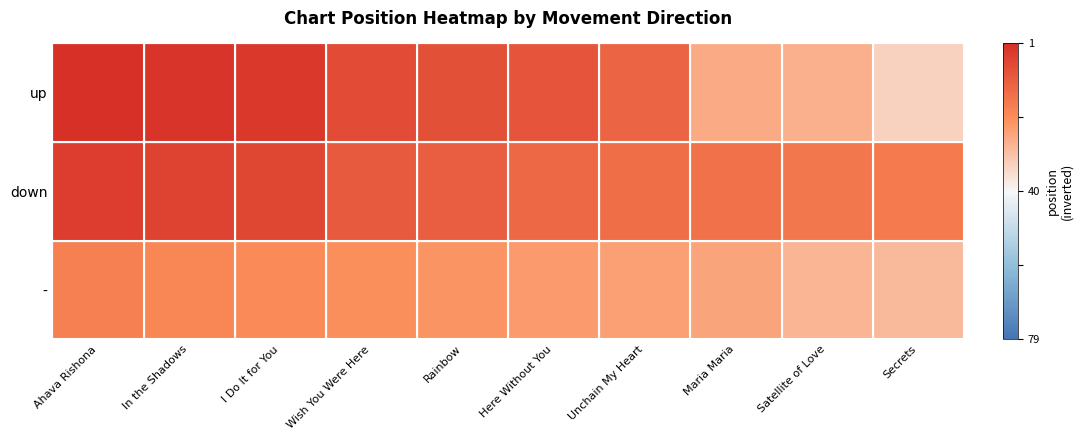

Rank the series by their maximum value, from highest to lowest.

up, down, -